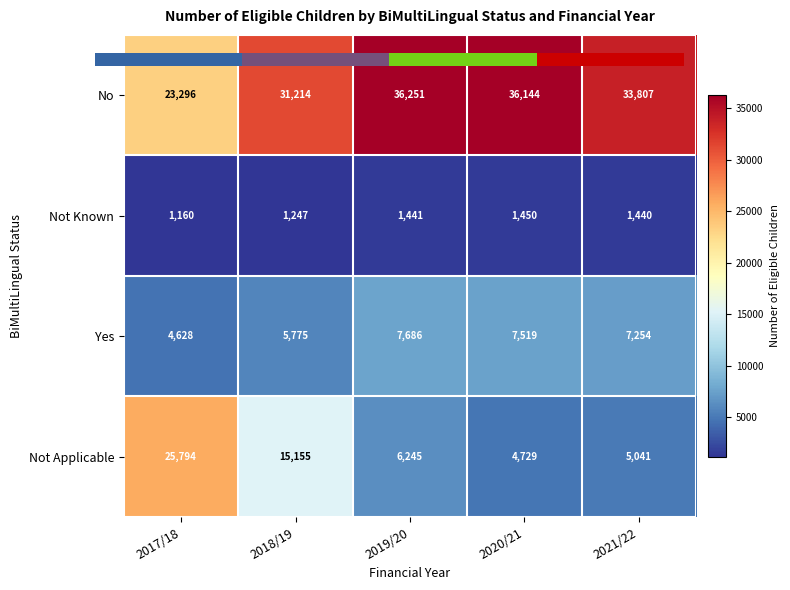

At how many categories does at least one series exceed 22096?

5